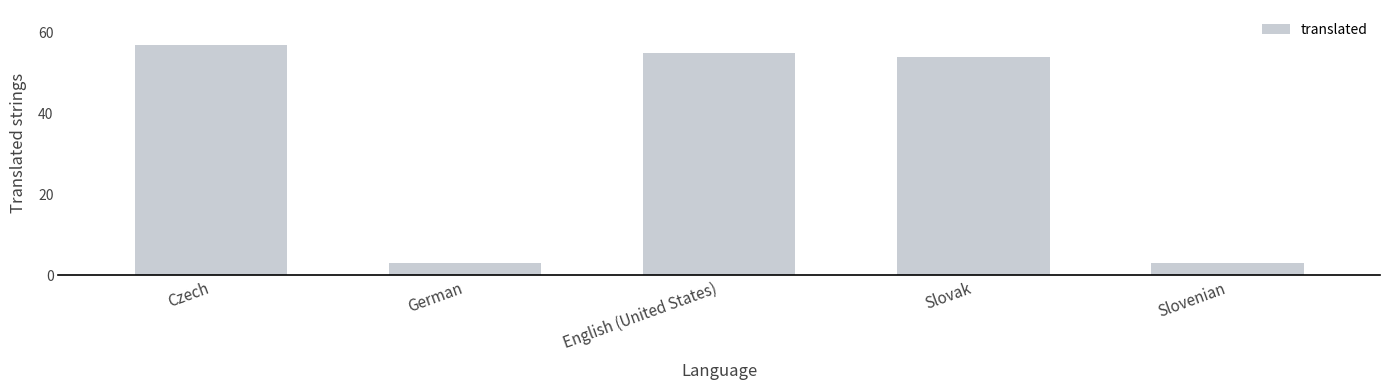

At which label is the value closest to 30?

Slovak